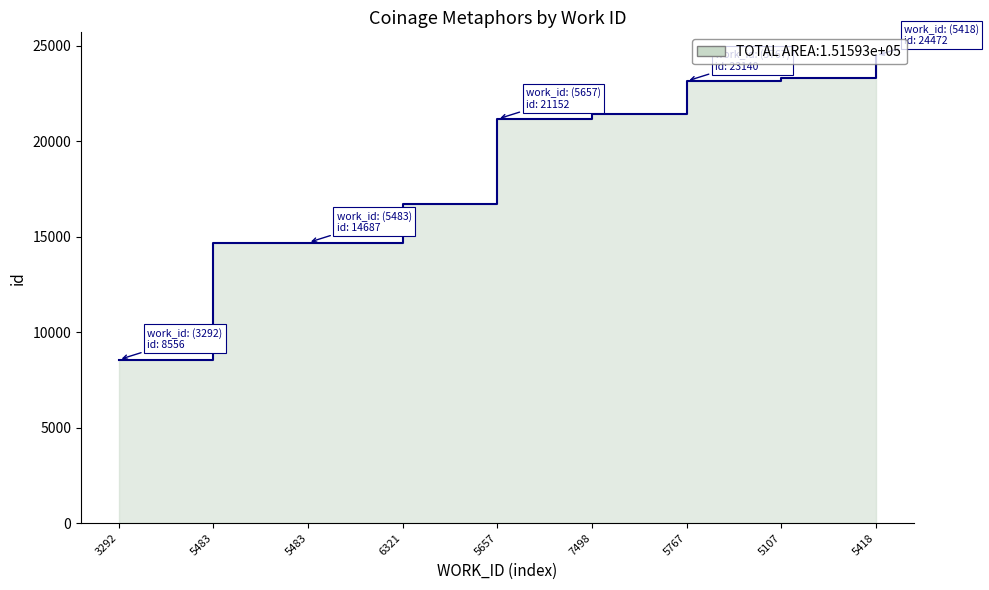

Rank the categories by value from lowest to highest.

3292, 5483, 5483, 6321, 5657, 7498, 5767, 5107, 5418